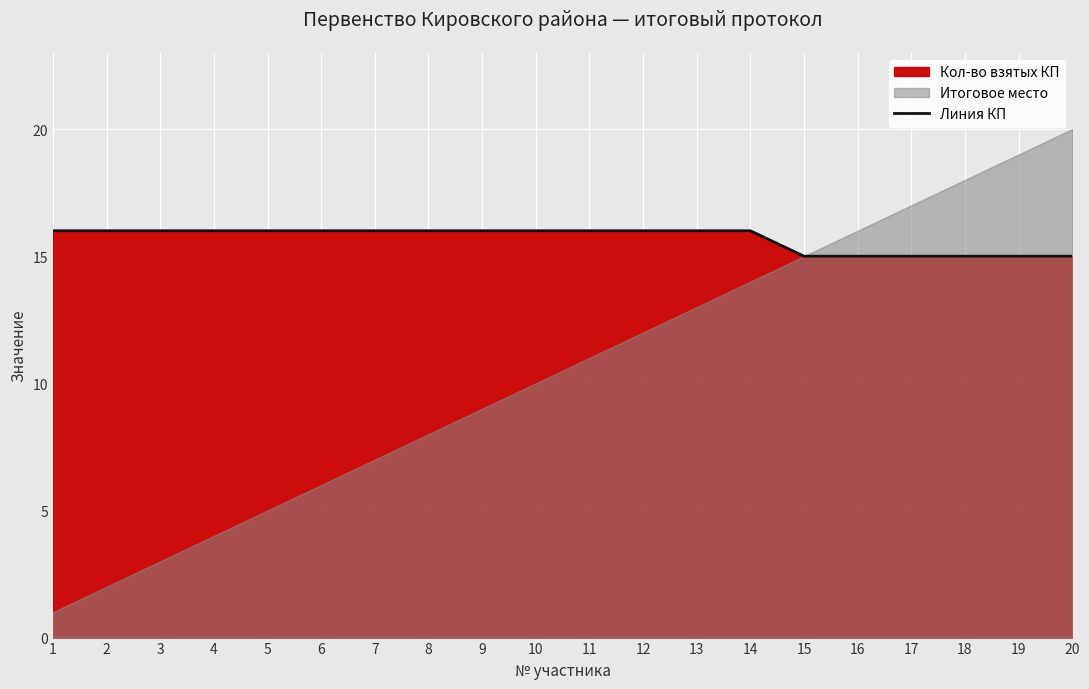

Reading right to left, extract all data points from this chart.

20=15	19=15	18=15	17=15	16=15	15=15	14=16	13=16	12=16	11=16	10=16	9=16	8=16	7=16	6=16	5=16	4=16	3=16	2=16	1=16